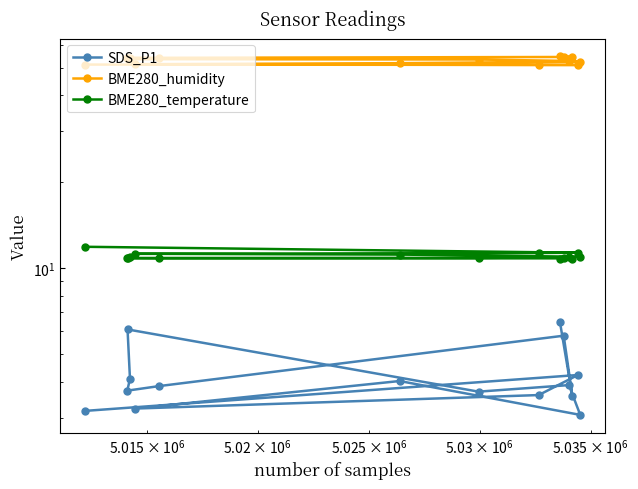

What is the value of the SDS_P1 point at the 11th from the left?

3.7